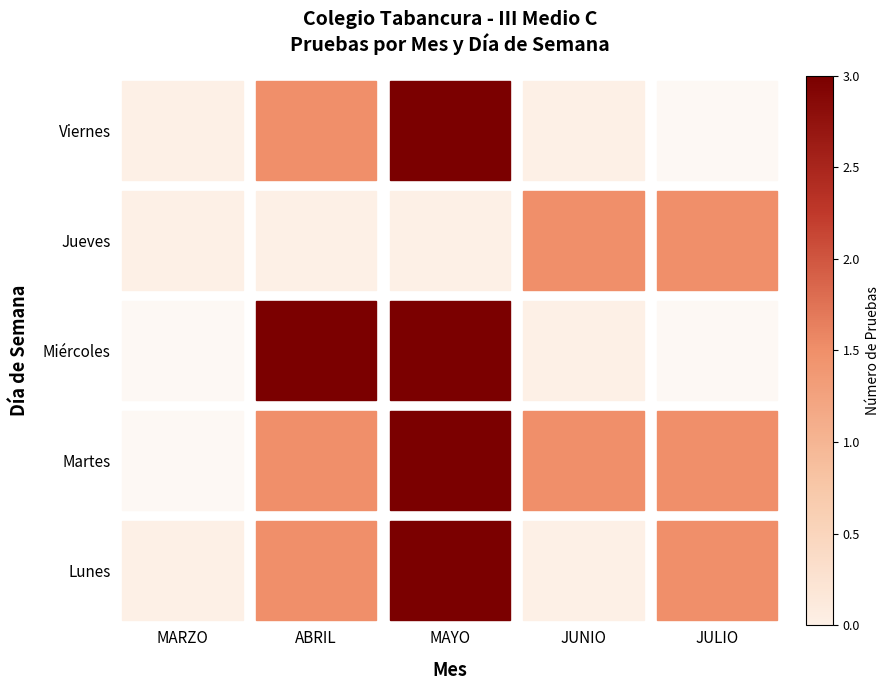

Rank the series at JULIO from lowest to highest value.

Miércoles, Lunes, Viernes, Jueves, Martes